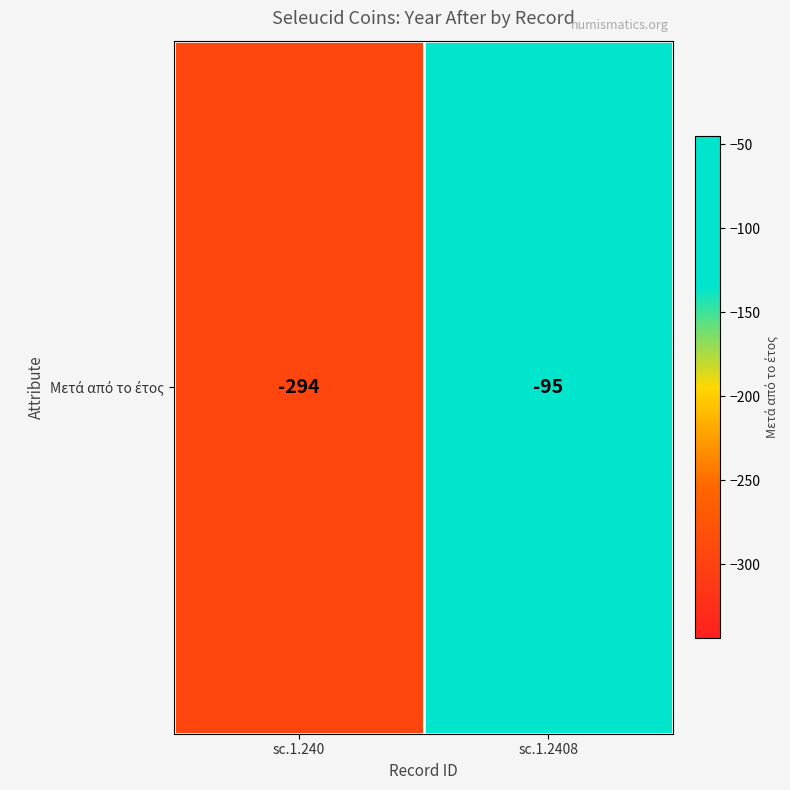

Reading right to left, extract all data points from this chart.

sc.1.2408=-95	sc.1.240=-294